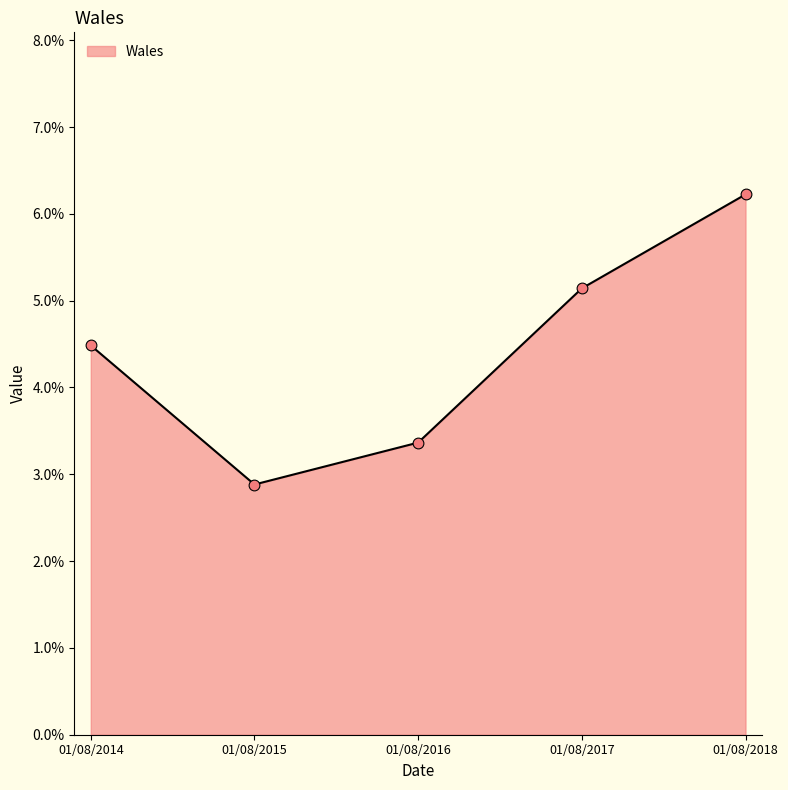

What is the change in value from 01/08/2017 to 01/08/2018?

+1.1